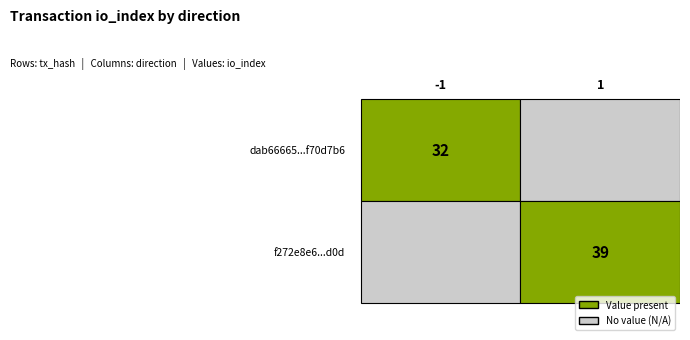

The value of dab66665bac8853aa4c87eea742be730f70d7b6 at io_index is 56. True or false?

False